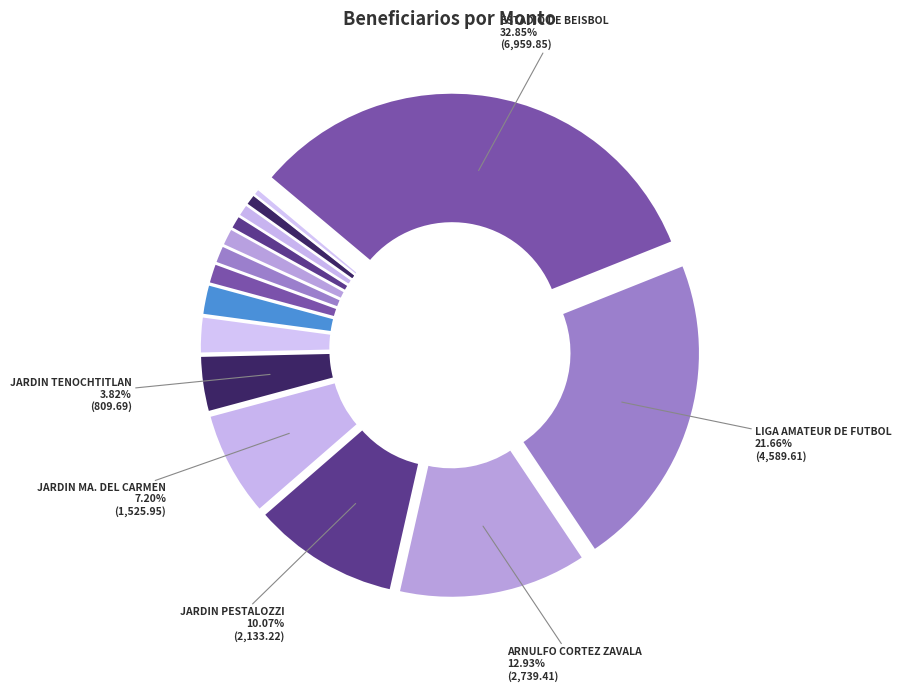

Count the number of slices in the pie.

15